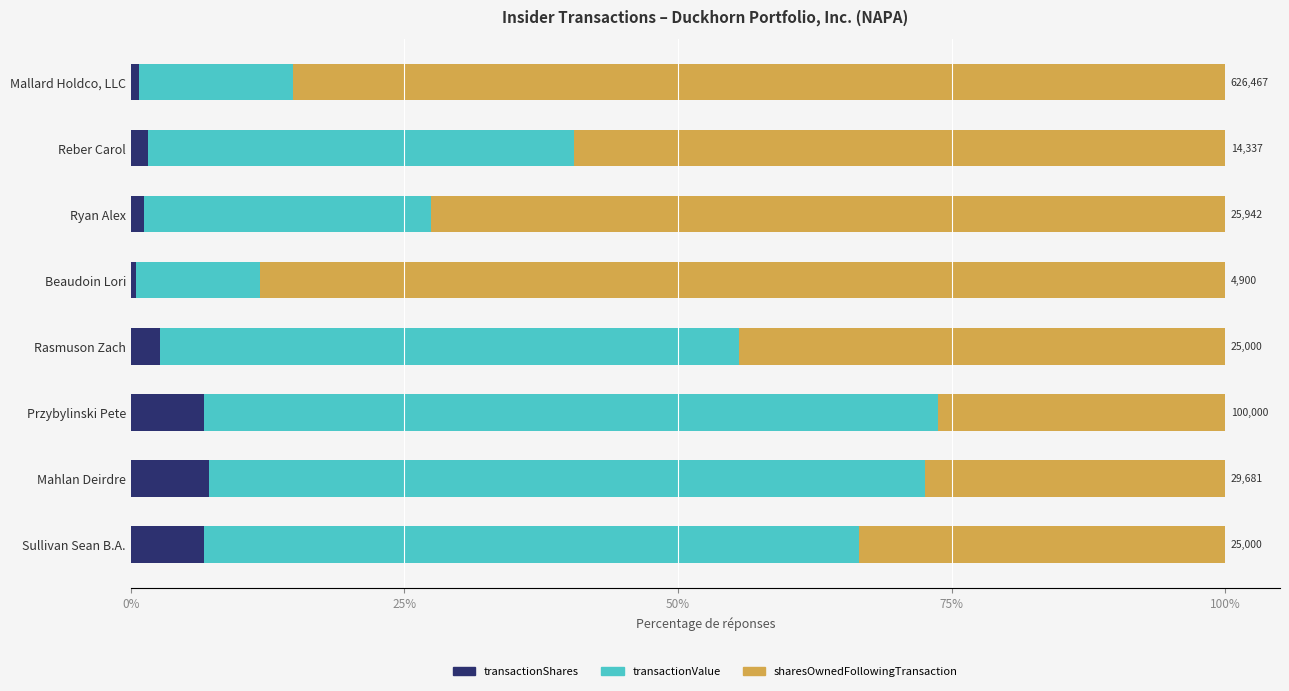

True or false: transactionShares has a value of 2.8 at Mahlan Deirdre.

False